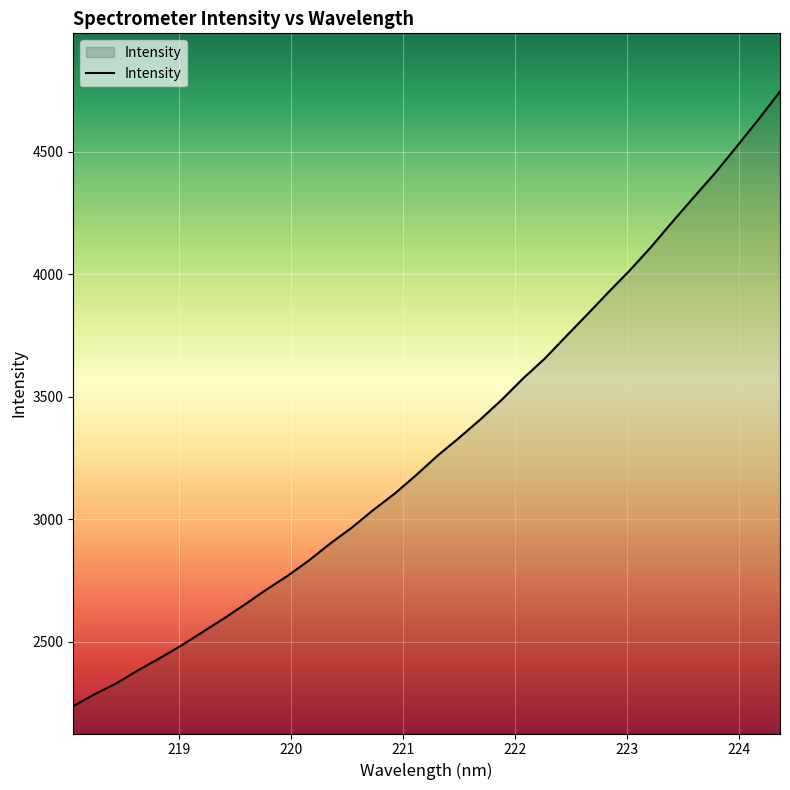

What is the sum of all values?

112662.8